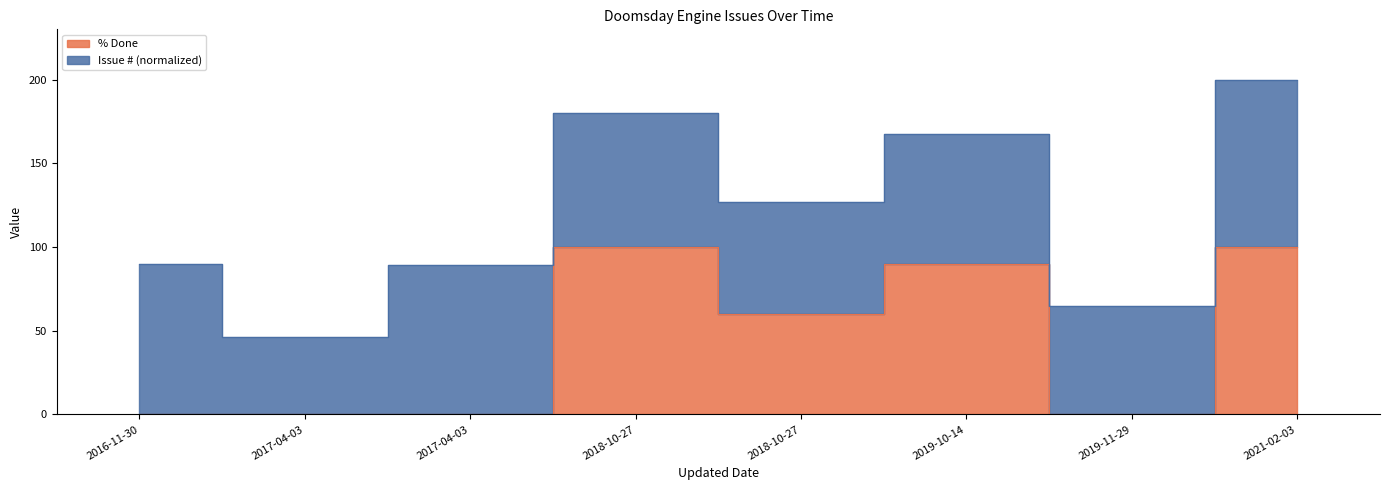

What is the value of the 6th point from the left?

90